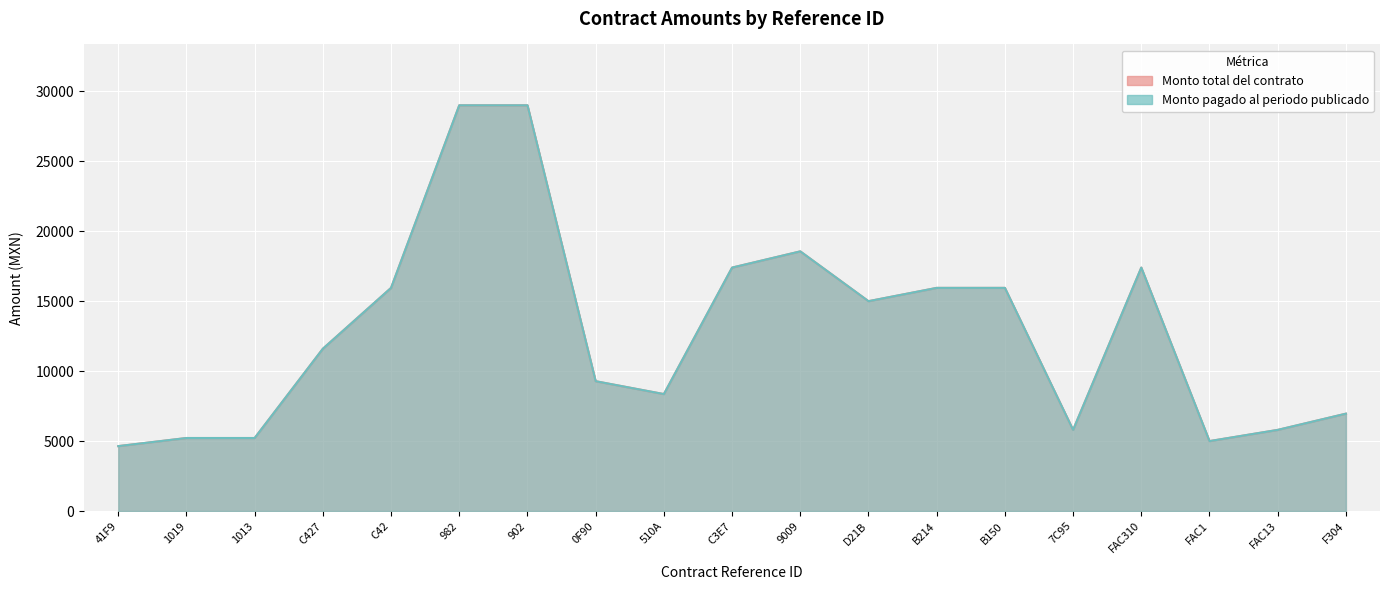

What is the sum of the Monto pagado al periodo publicado values at FAC1 and 902?

34000.0